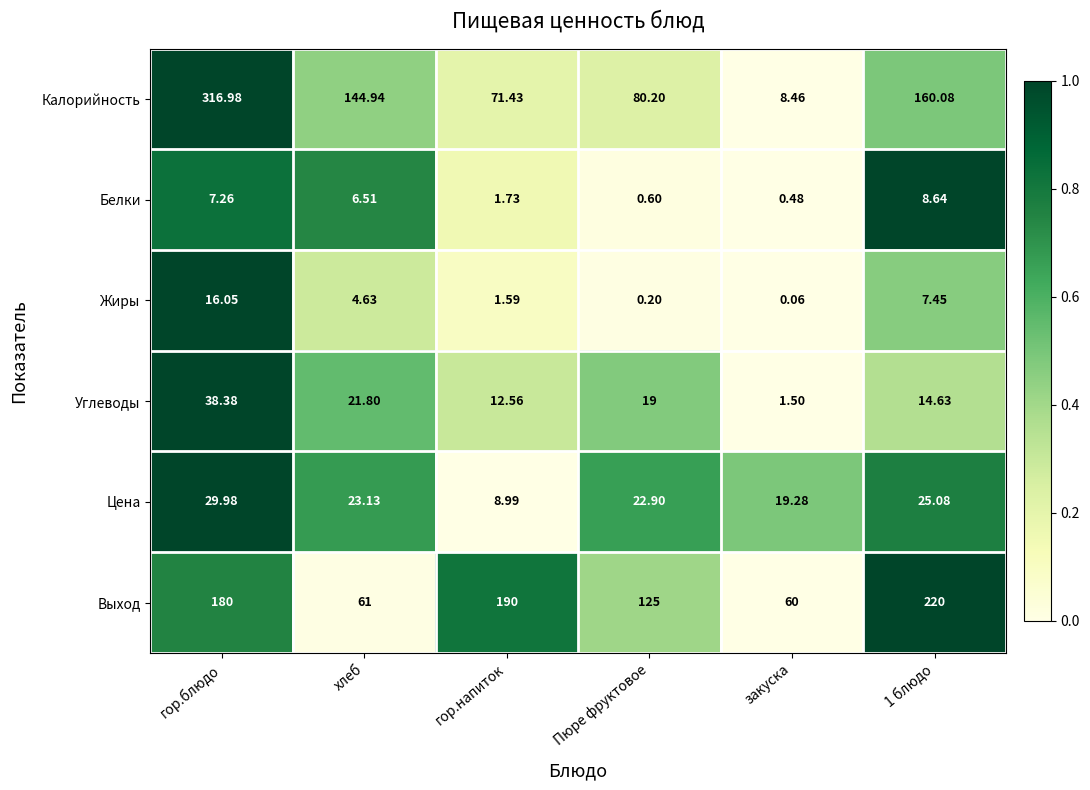

Which series has the largest range (max minus min)?

Калорийность